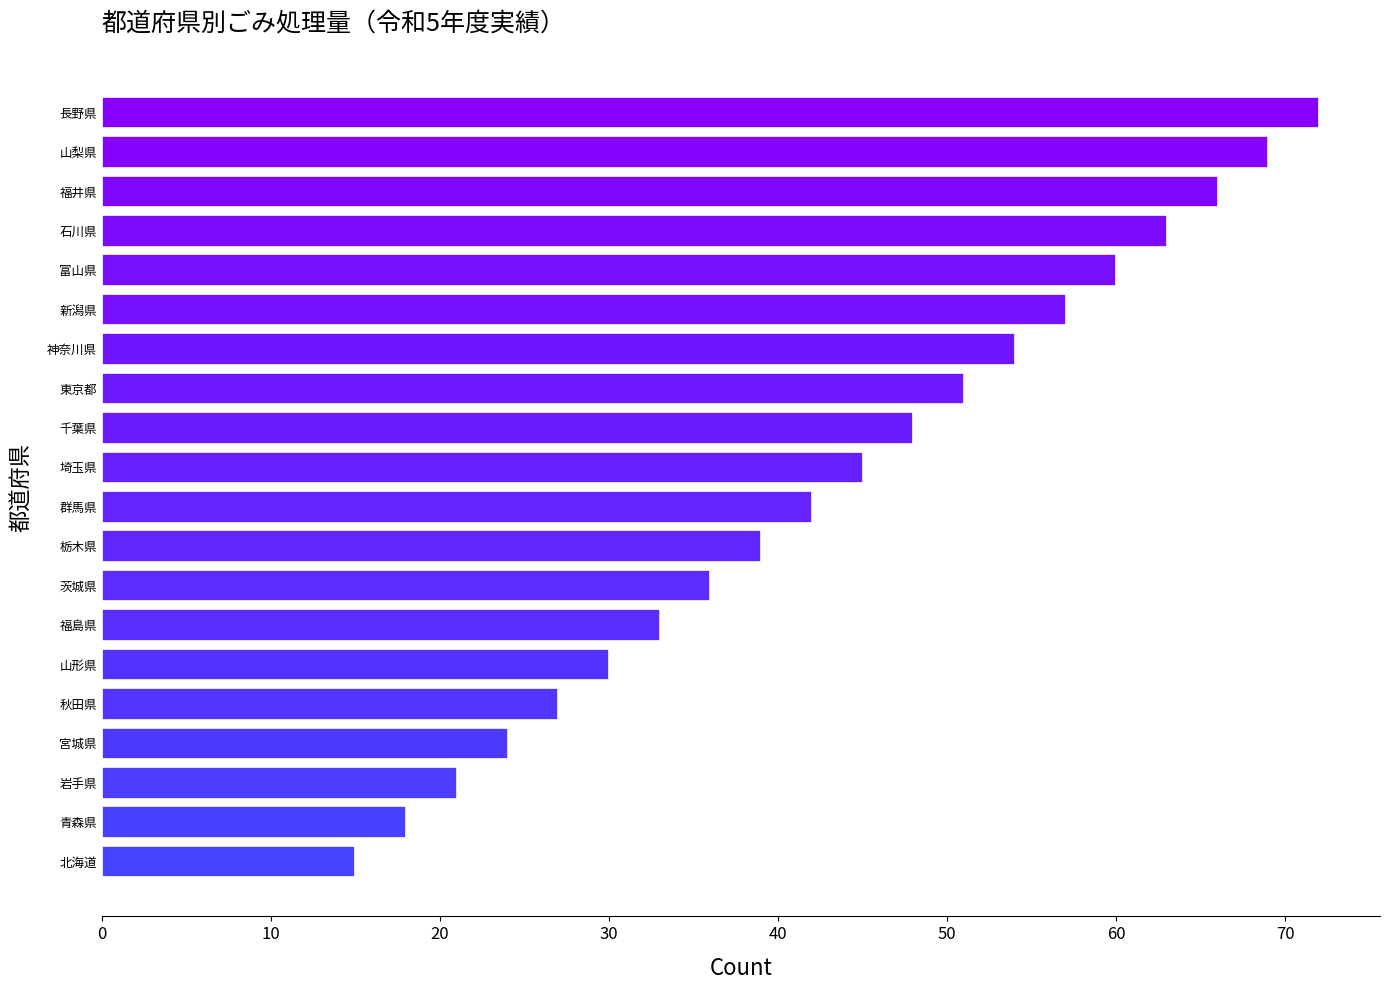

Which category has the highest value across all series?

長野県